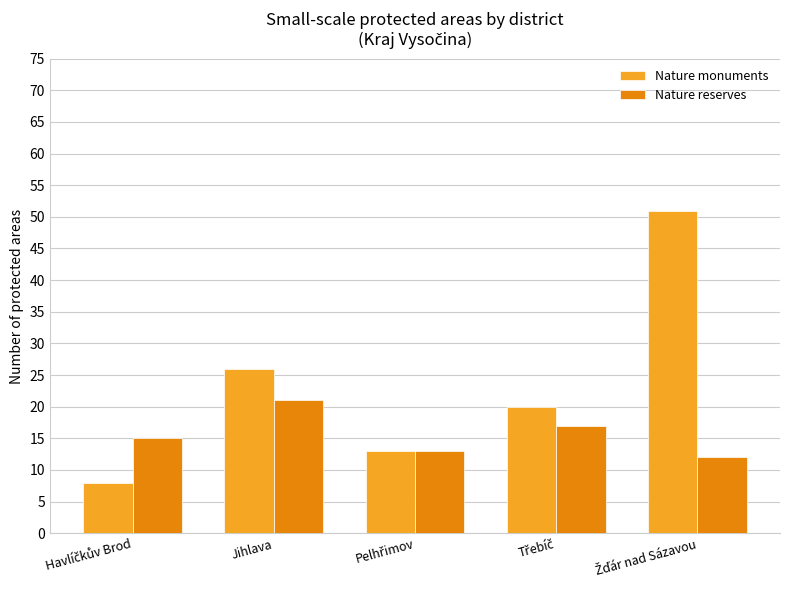

How many groups of bars are there?

5